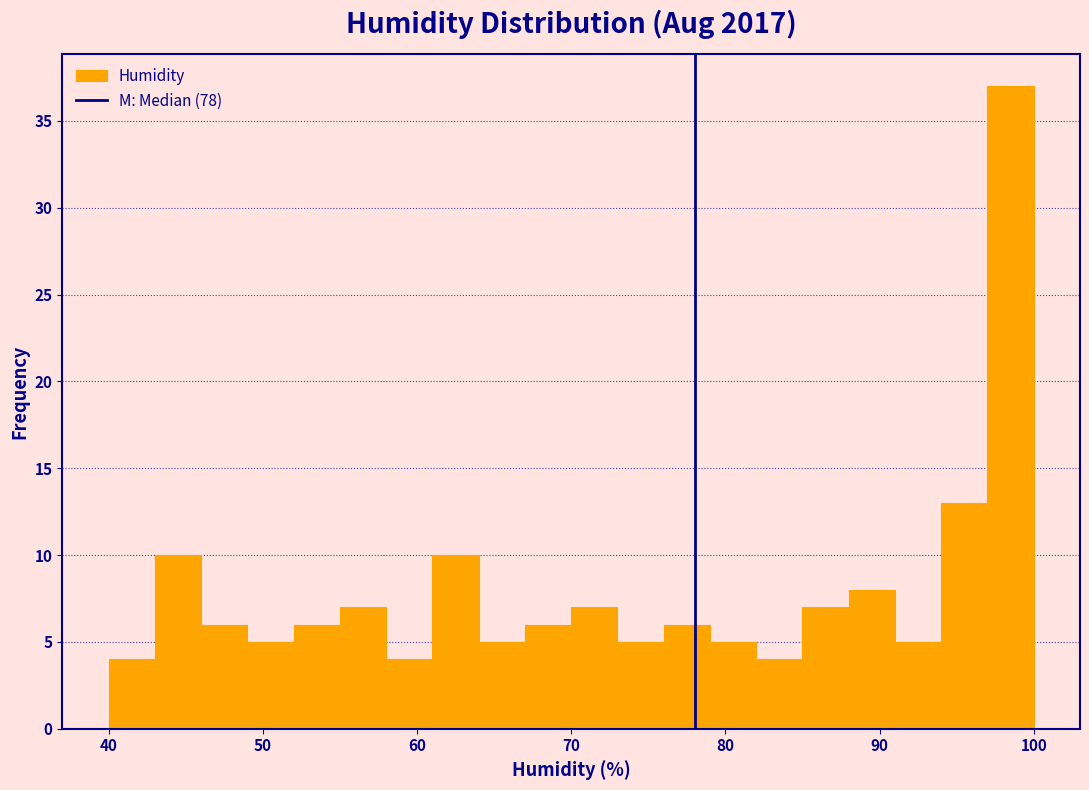

Read against the x-axis, roughly where is the centre of the tallest bar?

99